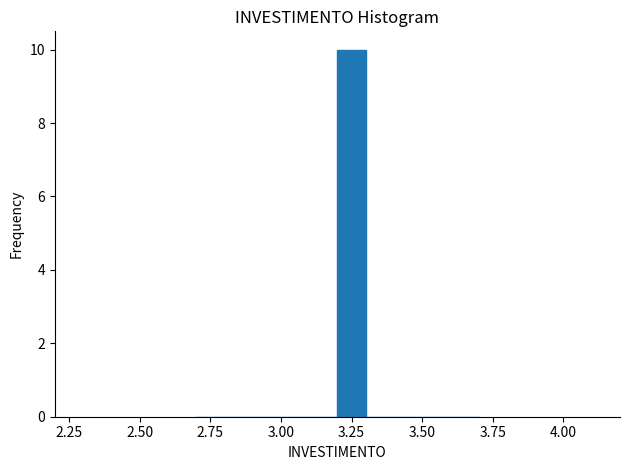

Around what value on the x-axis is the tallest bar? Give the approximate position of its centre, as read against the axis.

3.25